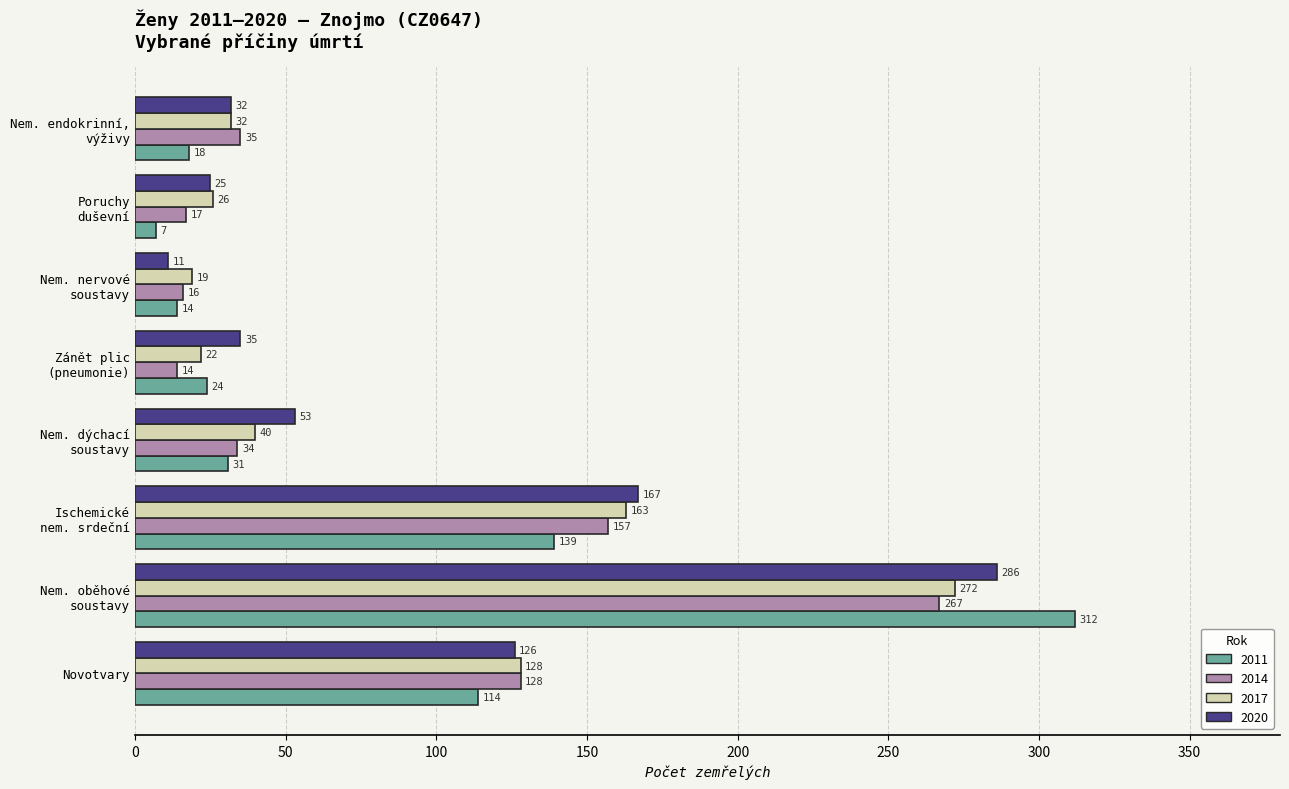

How many values in the 2020 series are below 53?

4